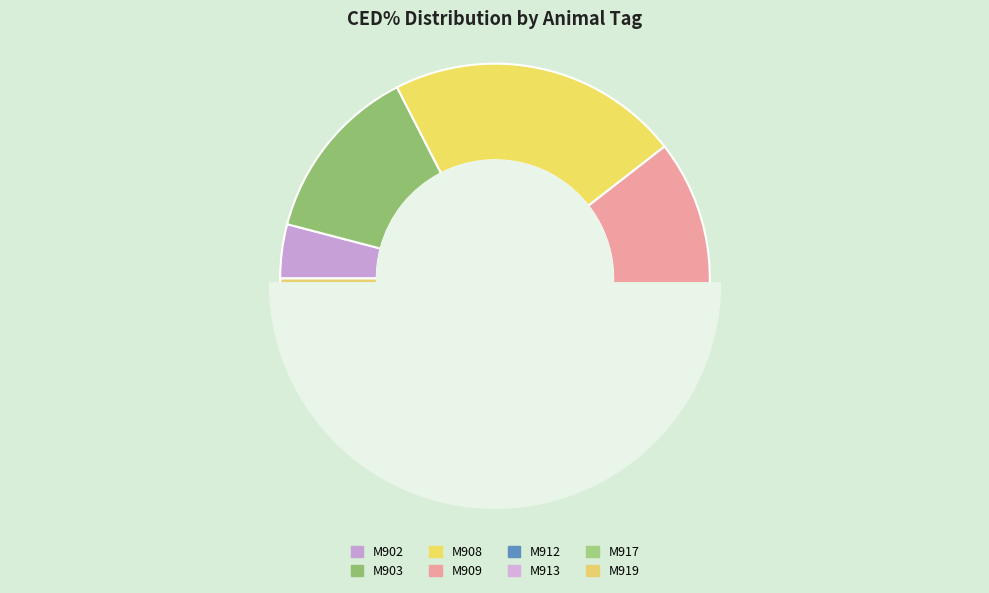

What is the change in value from M908 to M913?

-33